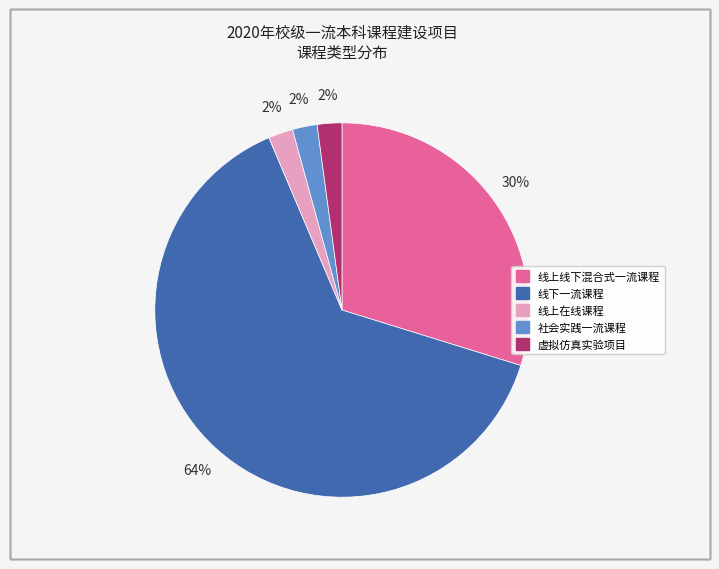

Which has a higher value, 社会实践一流课程 or 线下一流课程?

线下一流课程